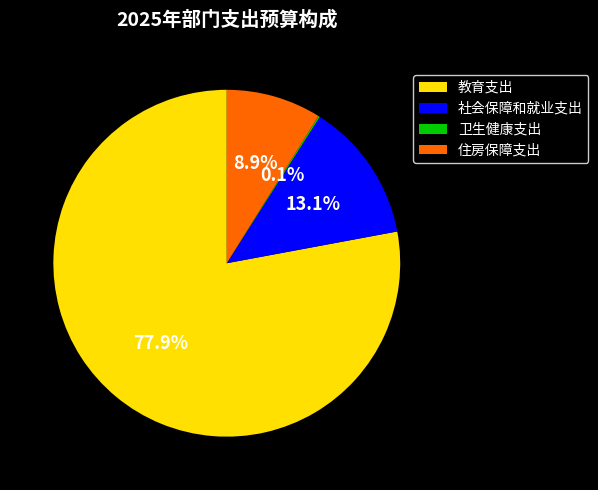

How much of the chart is everything except 社会保障和就业支出?

86.9%